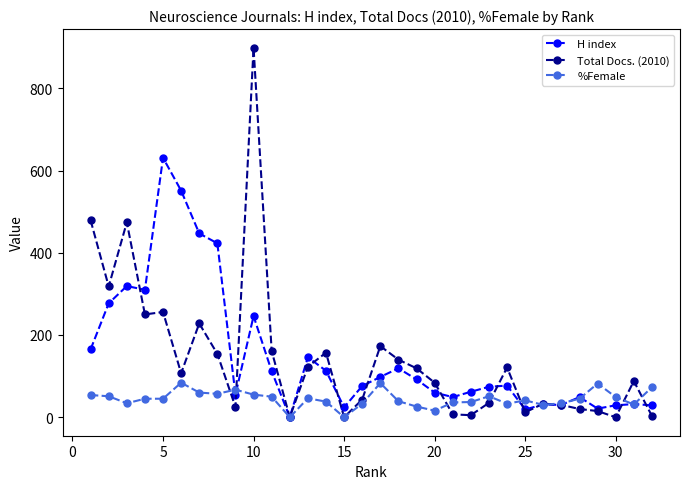

How many categories are shown in the chart?

32